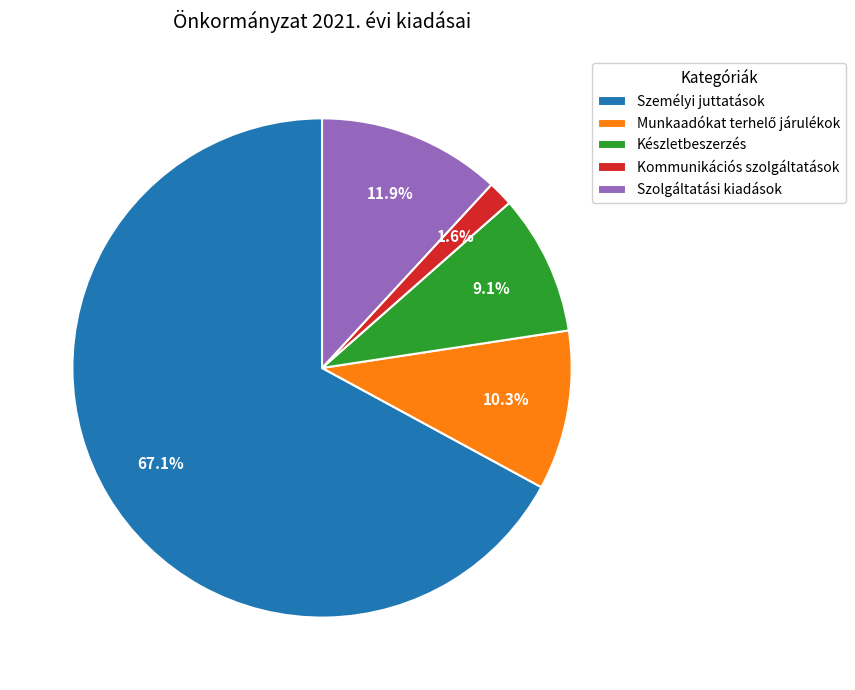

To the nearest percent, what is the average slice percentage?

20%